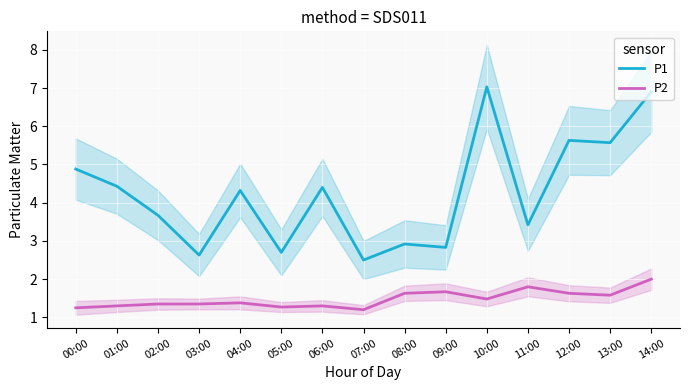

What is the label of the 3rd point from the right?

12:00